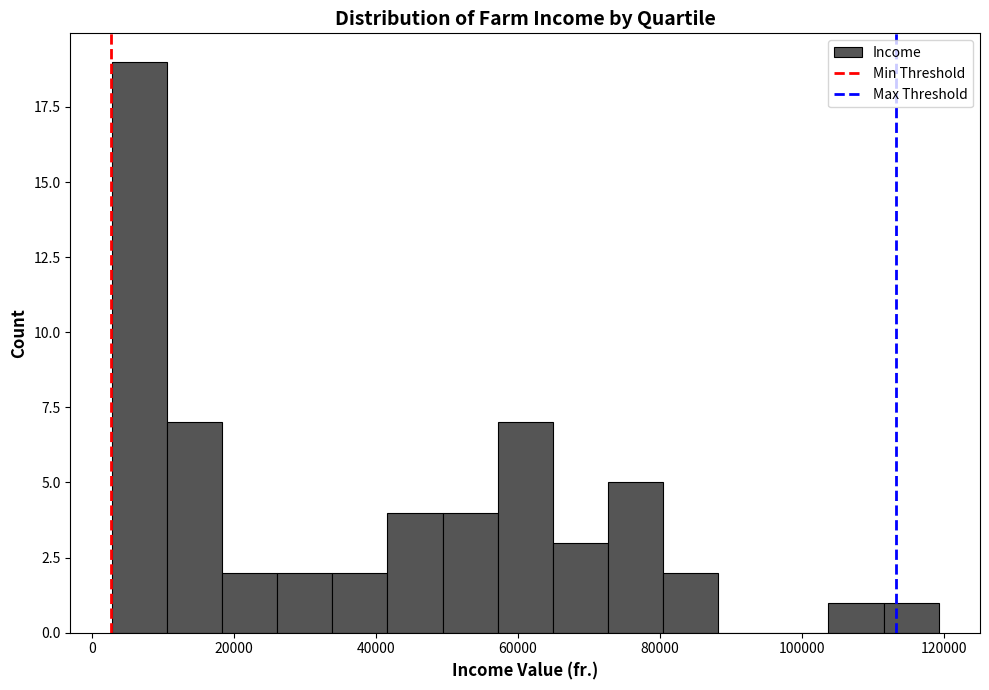

Around what value on the x-axis is the tallest bar? Give the approximate position of its centre, as read against the axis.

6000